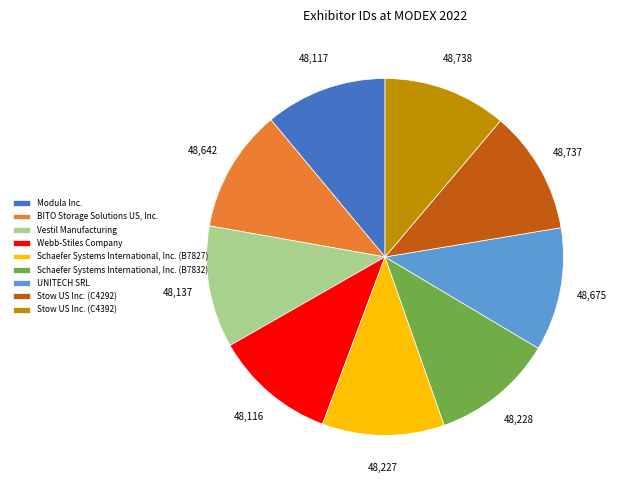

Does Webb-Stiles Company represent more than half of the total?

No